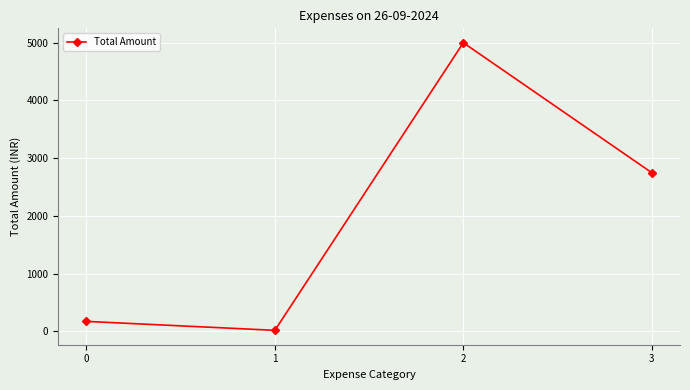

Is it true that the value at 3 is 2750?

True